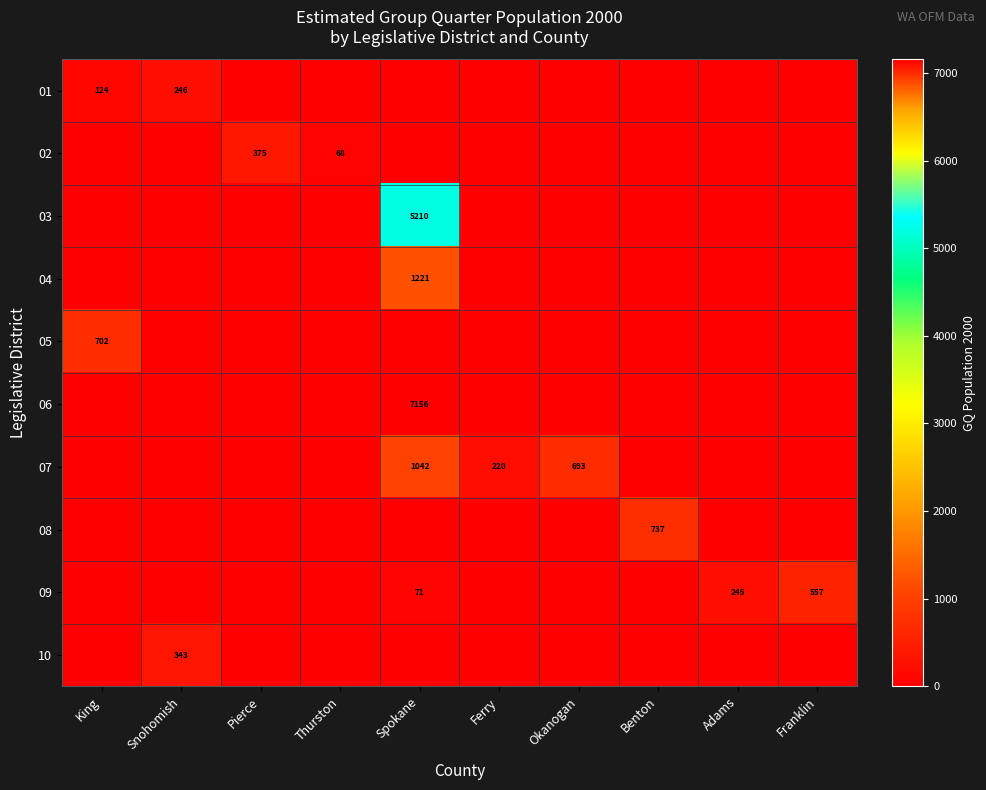

The 02 series shows 375 at Pierce. True or false?

True